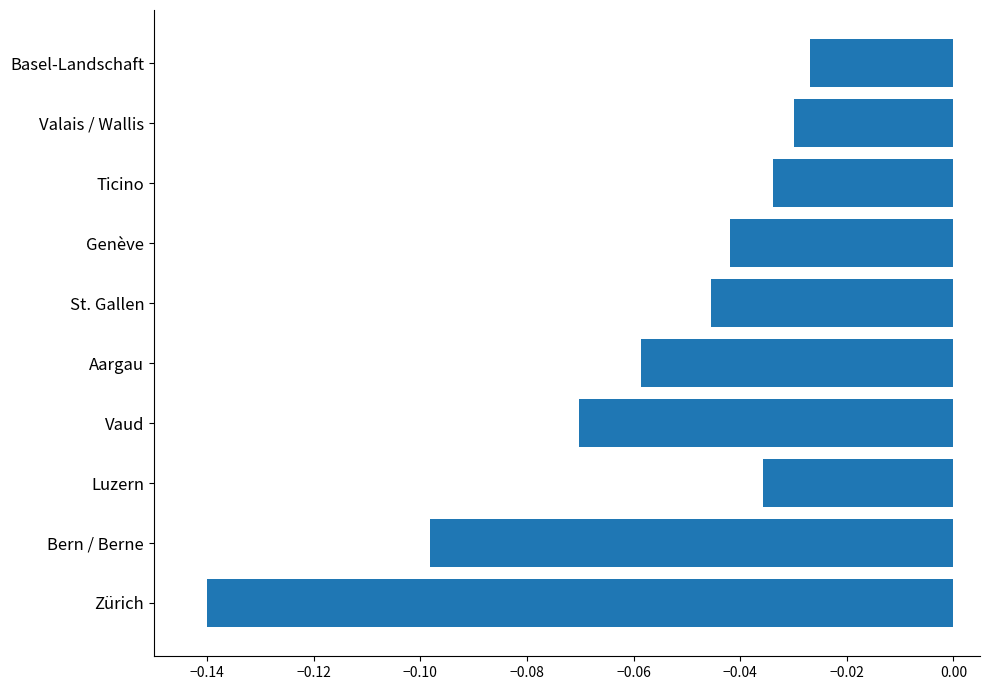

The chart shows a value of -0.2 at Zürich. True or false?

False